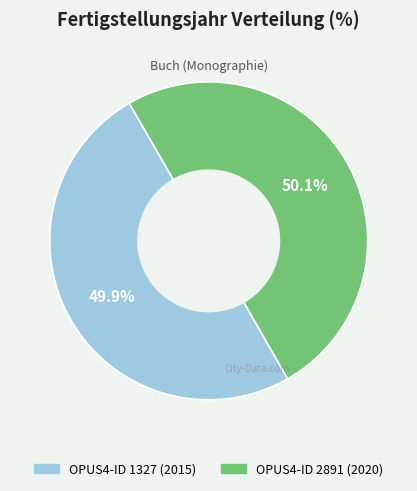

Is there any slice that represents more than half of the pie?

Yes